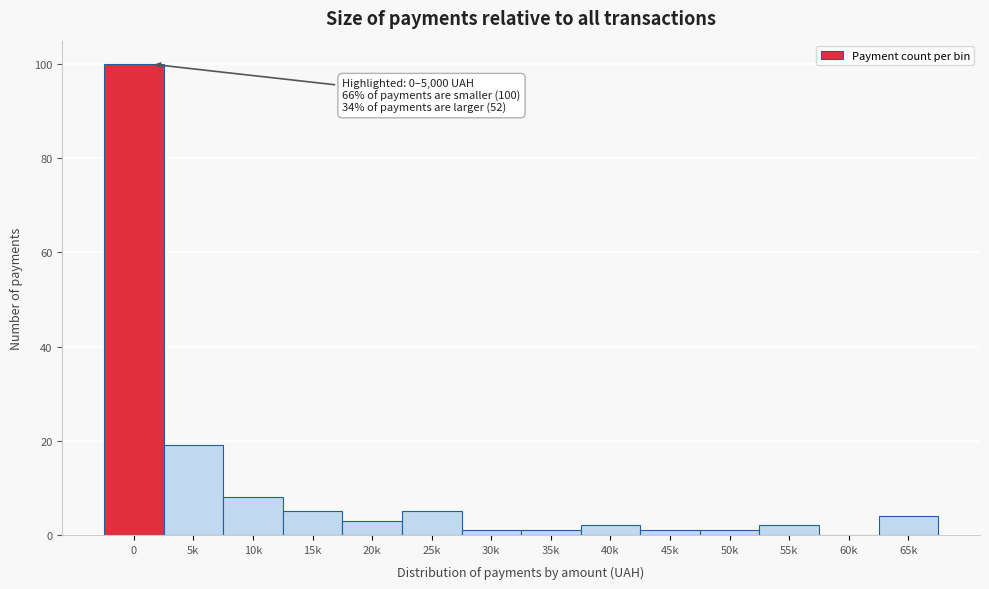

Reading left to right, transcribe all the data shown in this chart.

0=100	5k=19	10k=8	15k=5	20k=3	25k=5	30k=1	35k=1	40k=2	45k=1	50k=1	55k=2	60k=0	65k=4